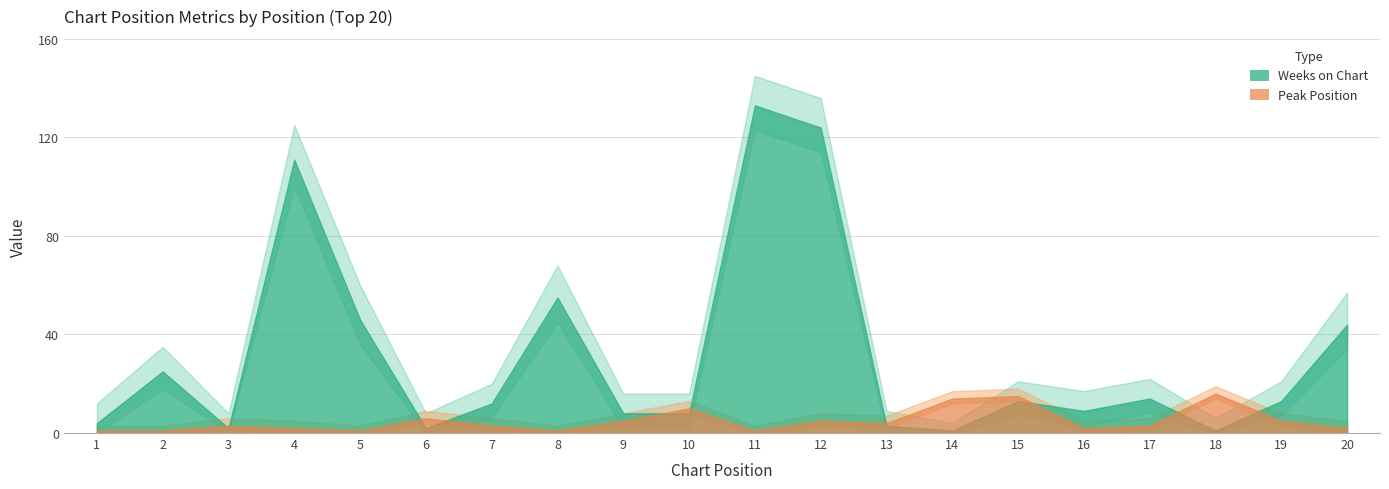

In Weeks on Chart, how many points are higher than both neighbors (excluding endpoints)?

6